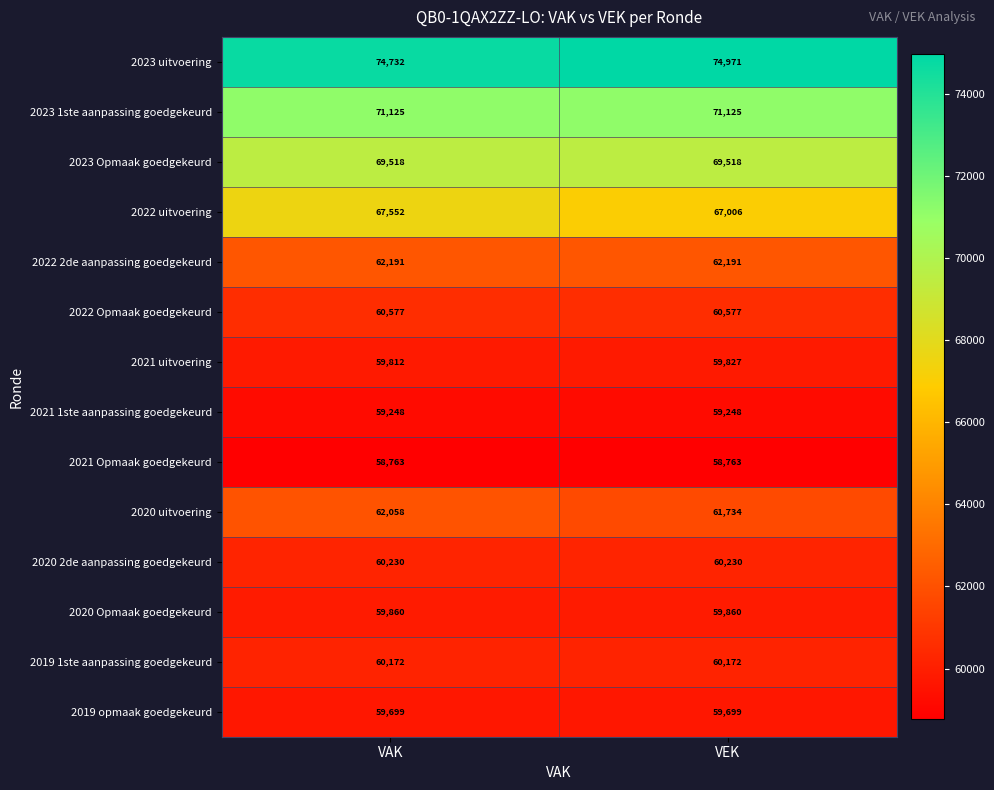

What is the sum of the 2021 1ste aanpassing goedgekeurd values at VAK and VEK?

118496